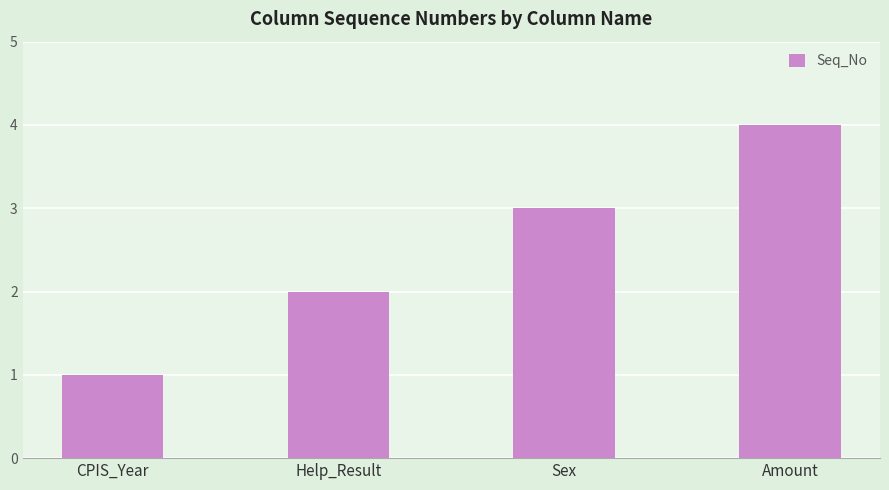

Count the values in the range 2 to 4.

3